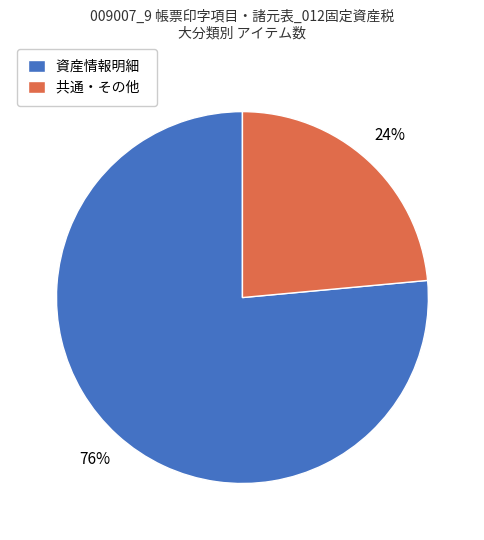

Rank the categories by value from highest to lowest.

資産情報明細, 共通・その他